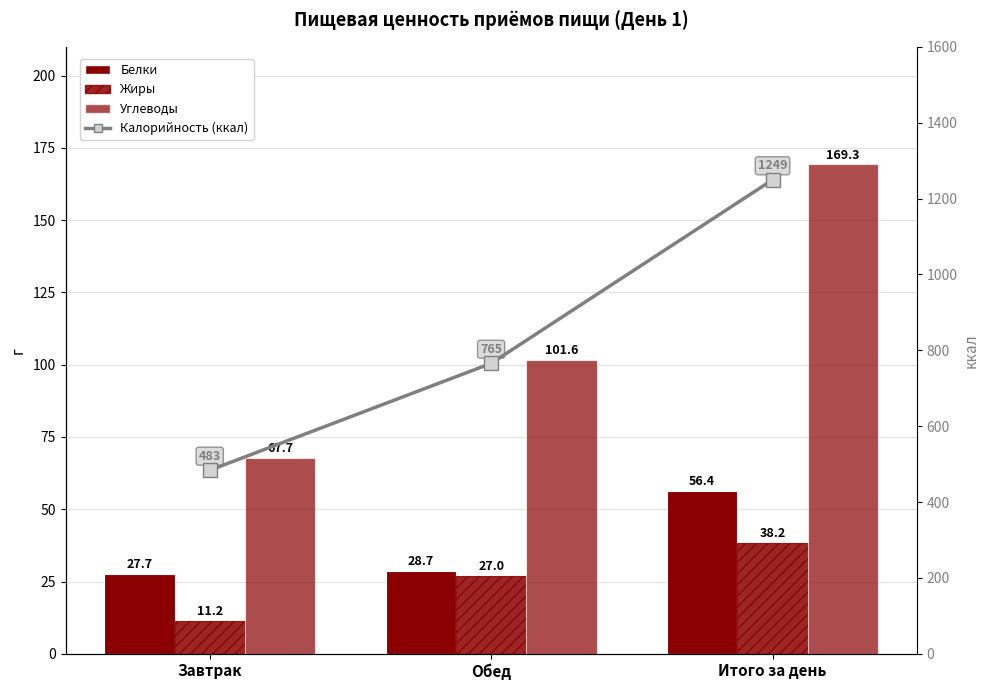

What is the difference between the Углеводы values at Завтрак and Итого за день?

101.6